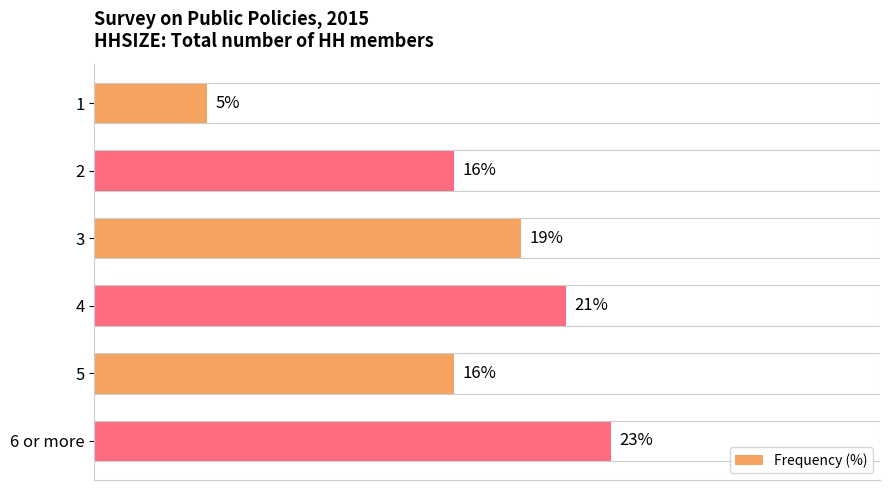

At which category does the chart reach its peak across all series?

6 or more